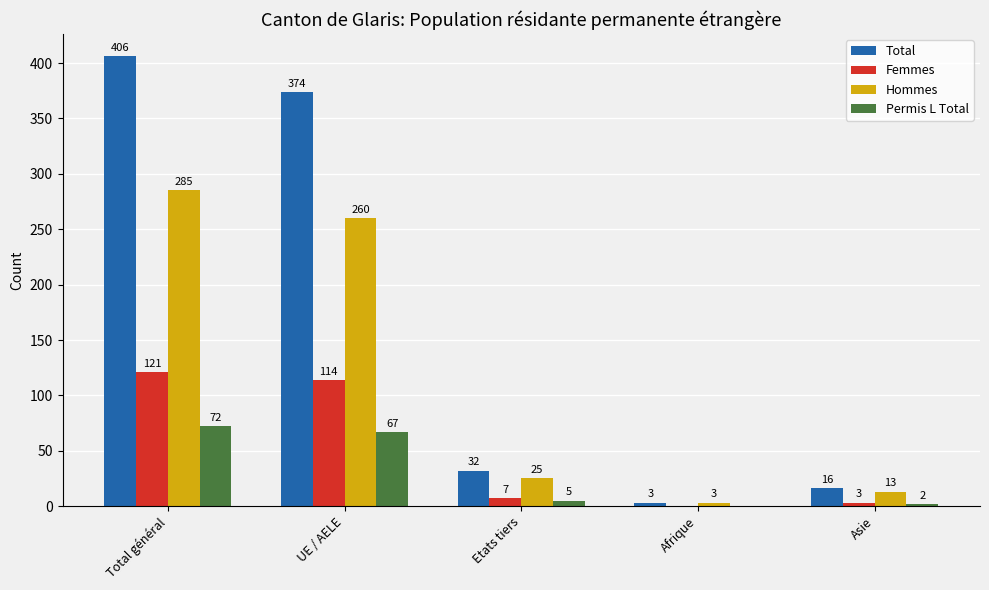

How many groups of bars are there?

5